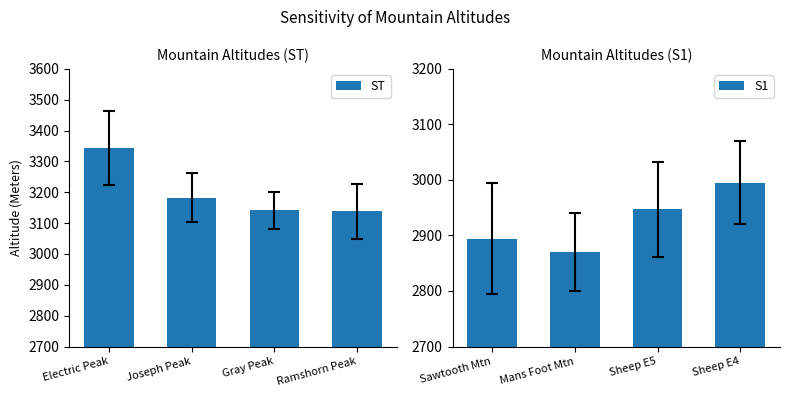

Which series has the largest total across all categories?

ST